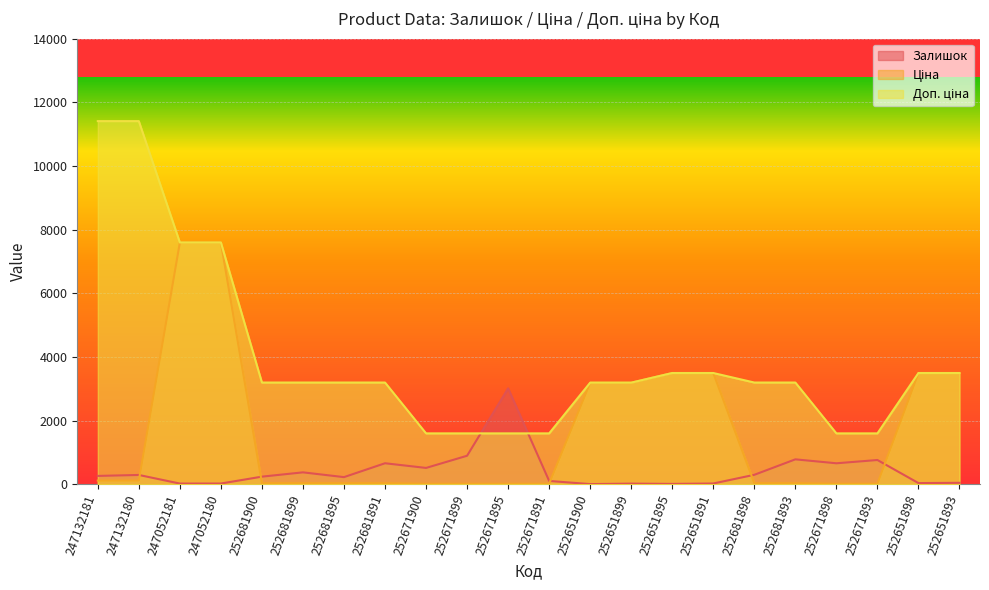

List the series in order of their peak value, highest first.

Доп. ціна, Ціна, Залишок